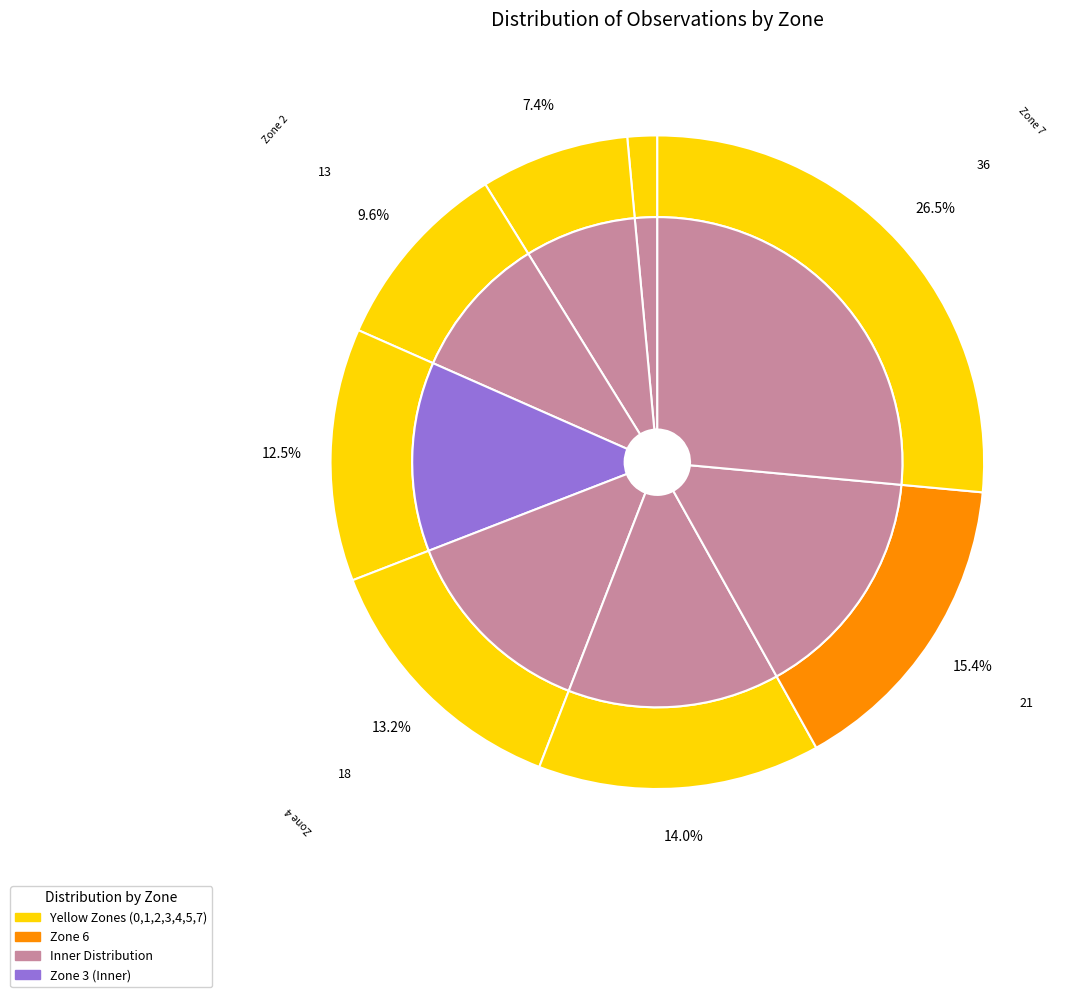

True or false: Zone 4 accounts for 13% of the total.

True